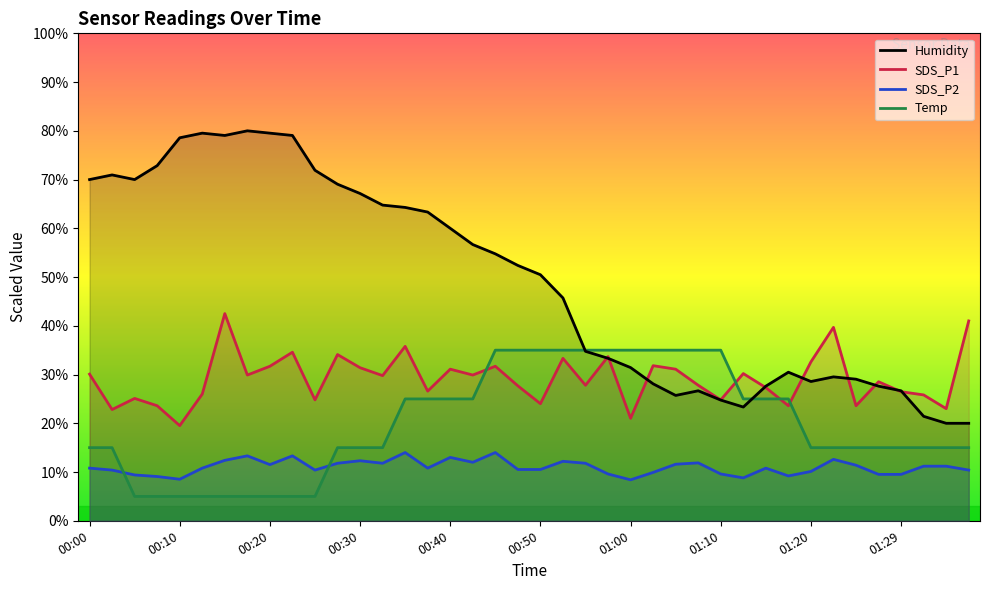

Count the number of data series in this chart.

4